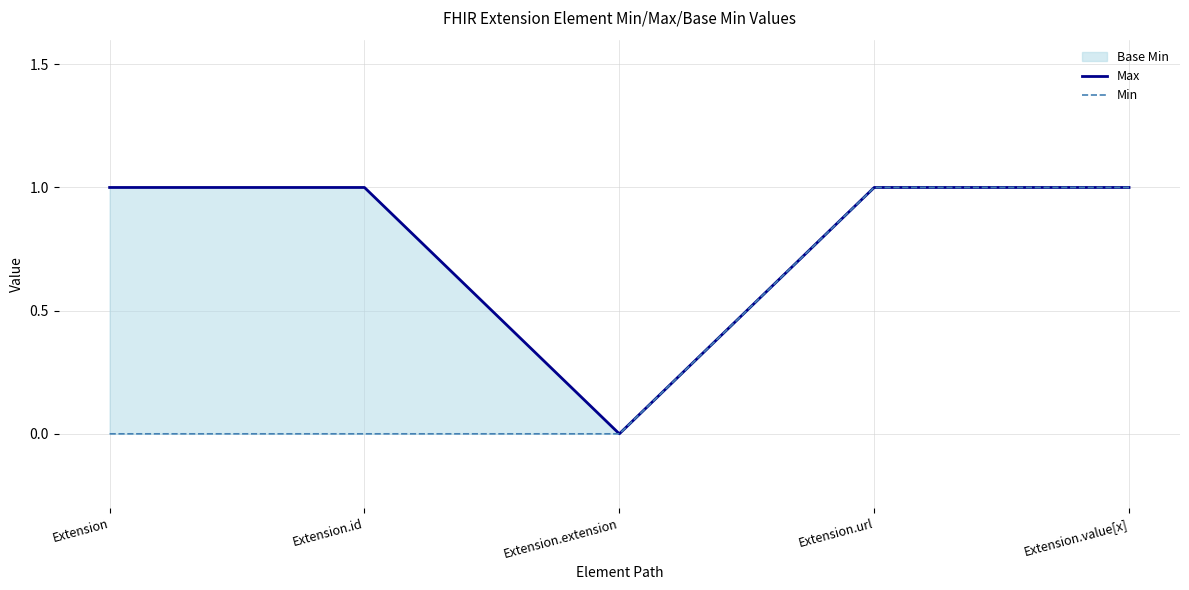

The Max series shows 1 at Extension.url. True or false?

True